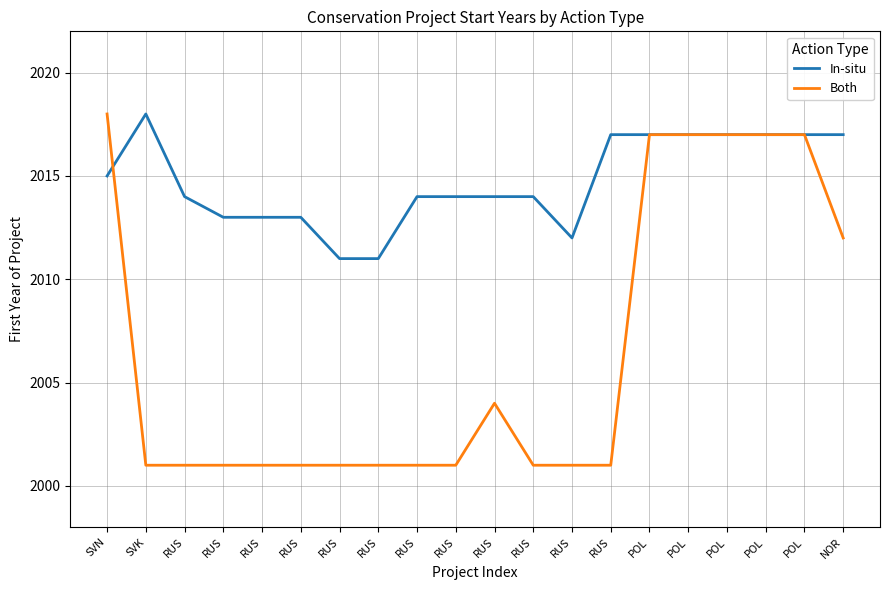

Between POL and RUS, which is larger?

POL